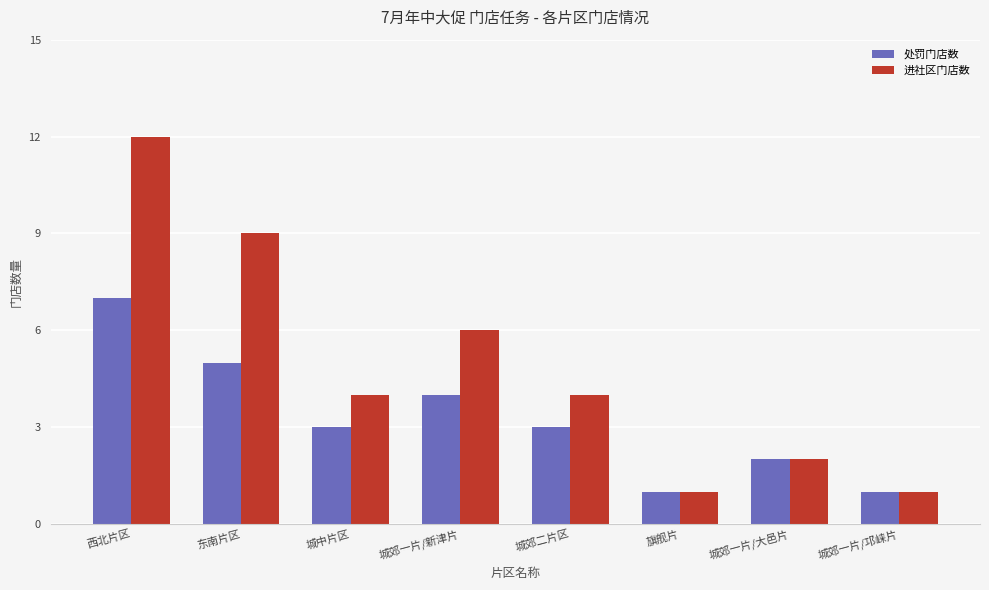

Where is 进社区门店数 nearest to the value 6?

城郊一片/新津片